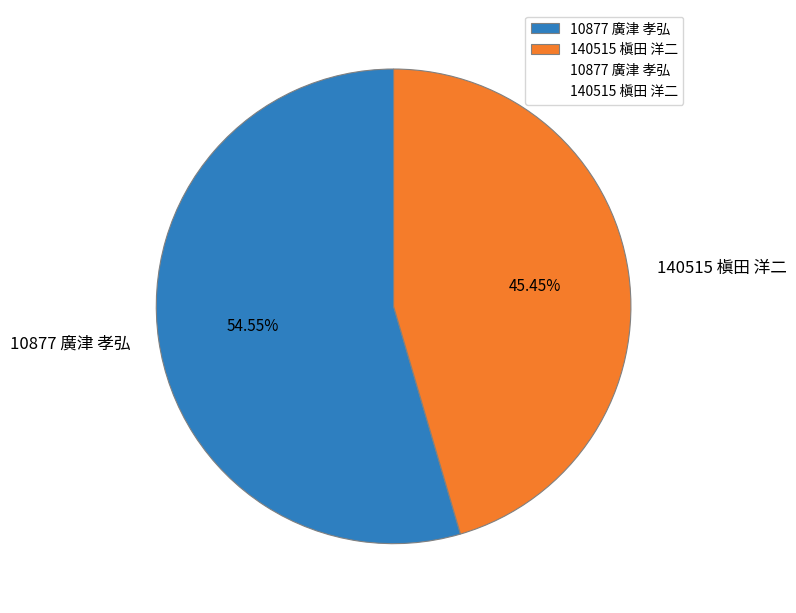

To the nearest percent, what percentage of the pie is 140515 槇田 洋二?

45%